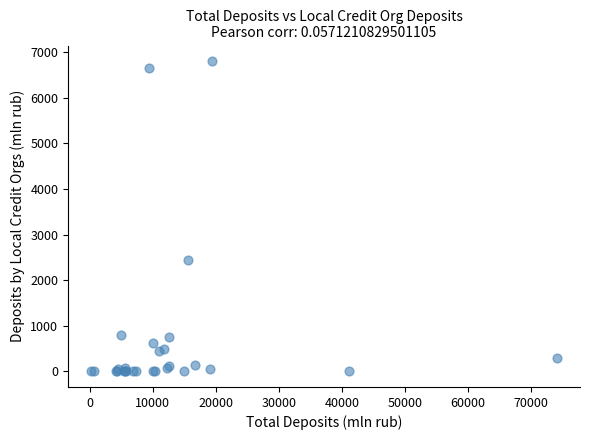

What Y value in the scatter plot is closest to 3403?

2452